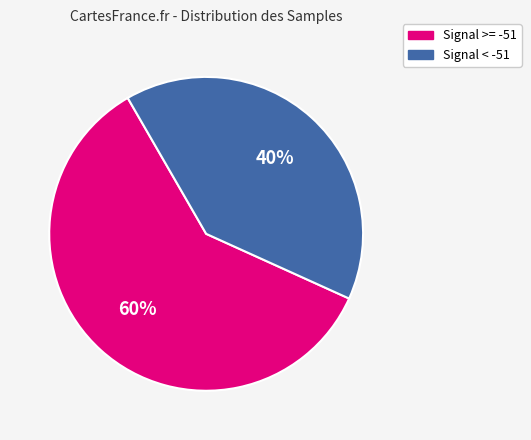

Rank the categories by value from highest to lowest.

Signal >= -51, Signal < -51